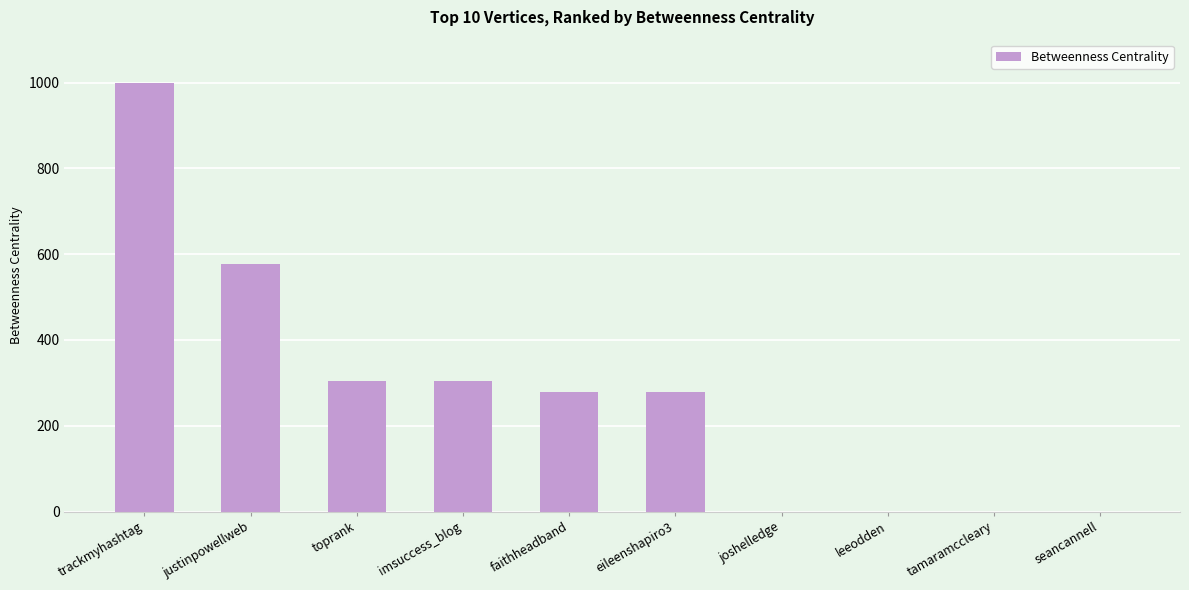

Read the value at toprank.

305